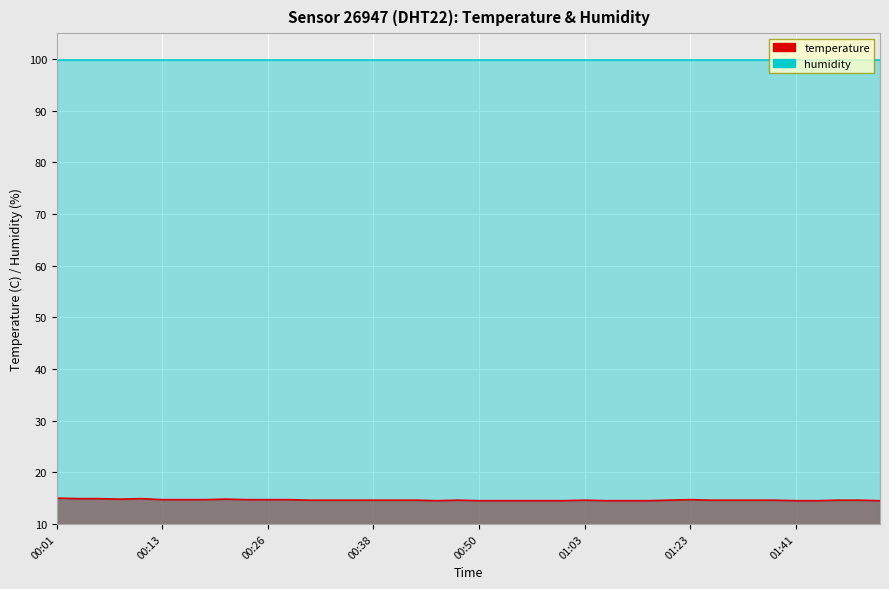

Where is the data nearest to the value 14?

00:45